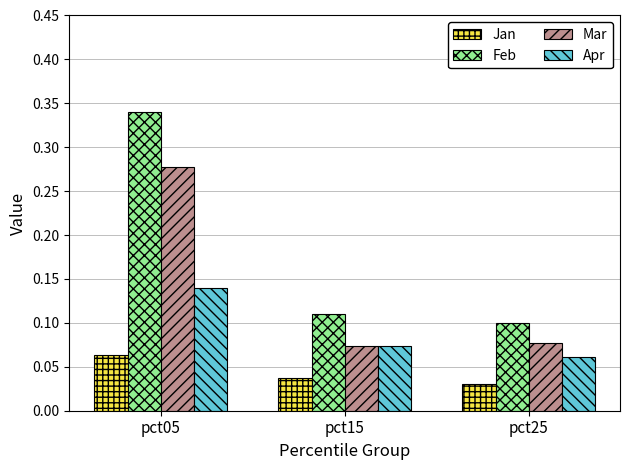

Rank the series by their maximum value, from highest to lowest.

Feb, Mar, Apr, Jan